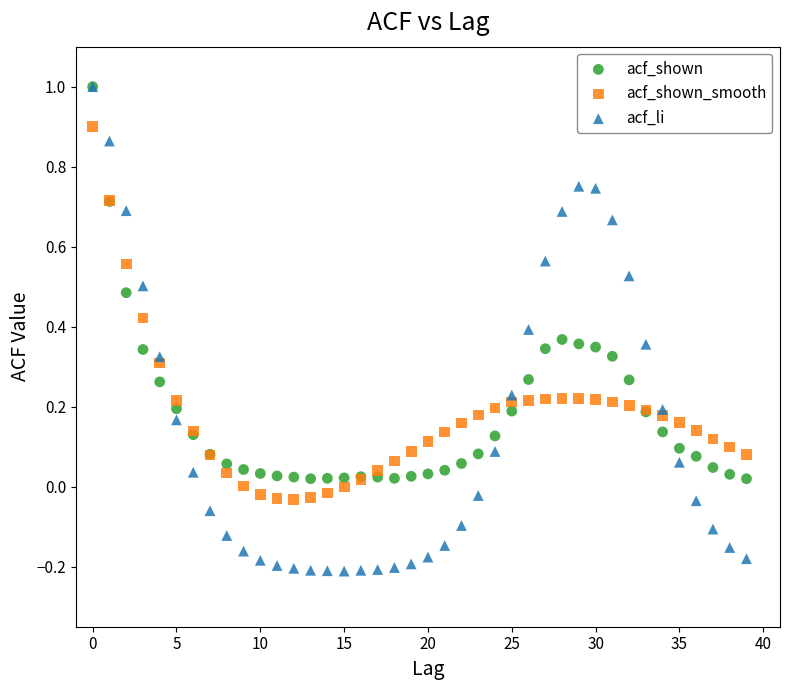

What are all the series names shown in the legend?

acf_shown, acf_shown_smooth, acf_li